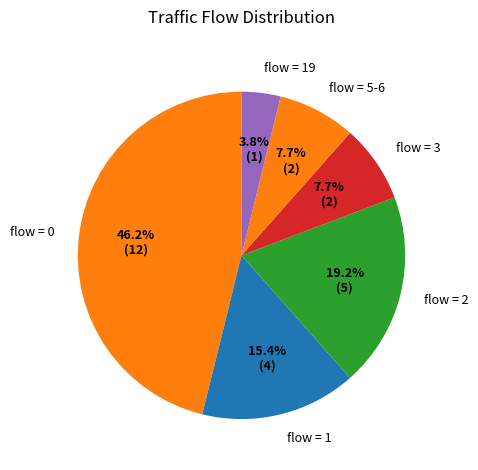

How many slices are in this pie chart?

6